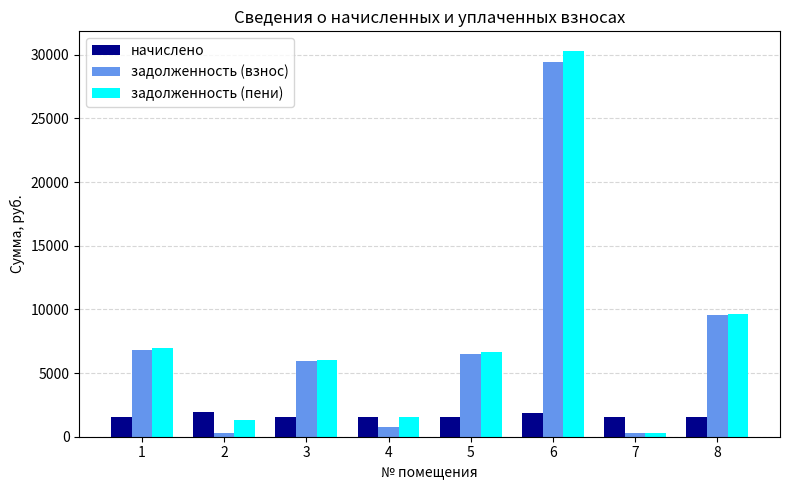

Count the number of data series in this chart.

3